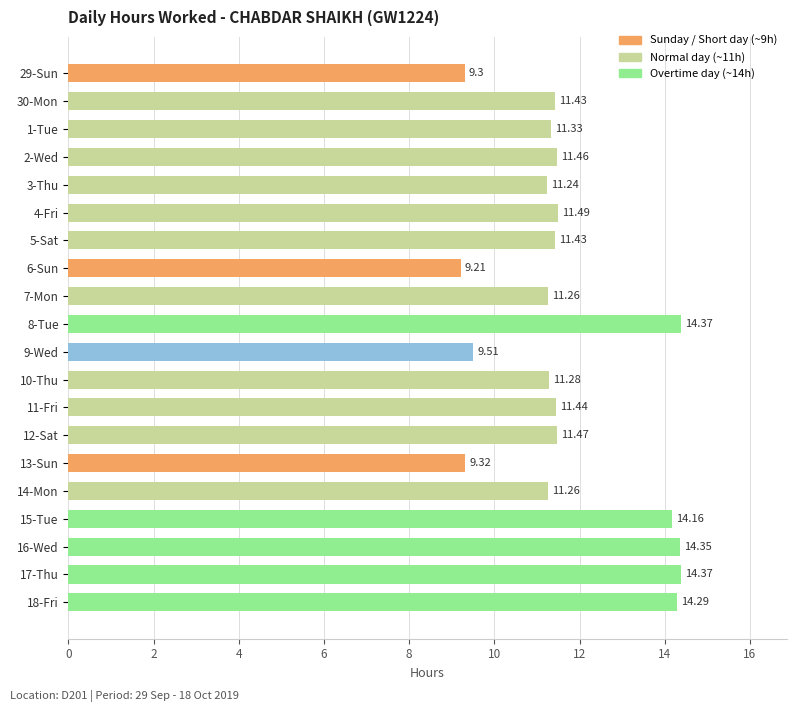

What is the change in value from 4-Fri to 16-Wed?

+2.9